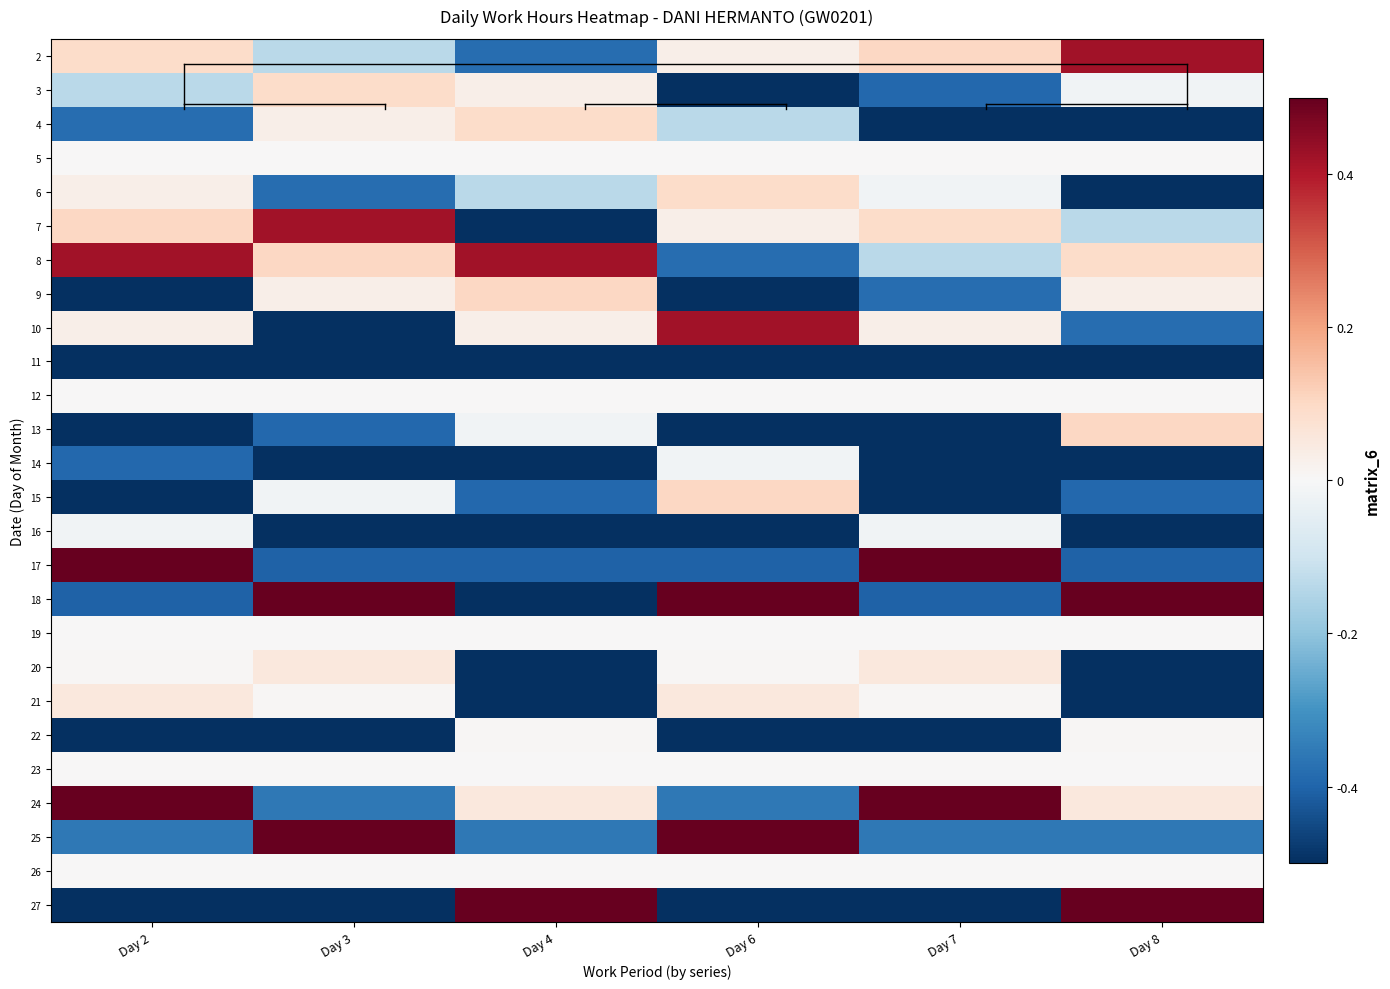

Which has a higher value, Day 7 or Day 4?

Day 7